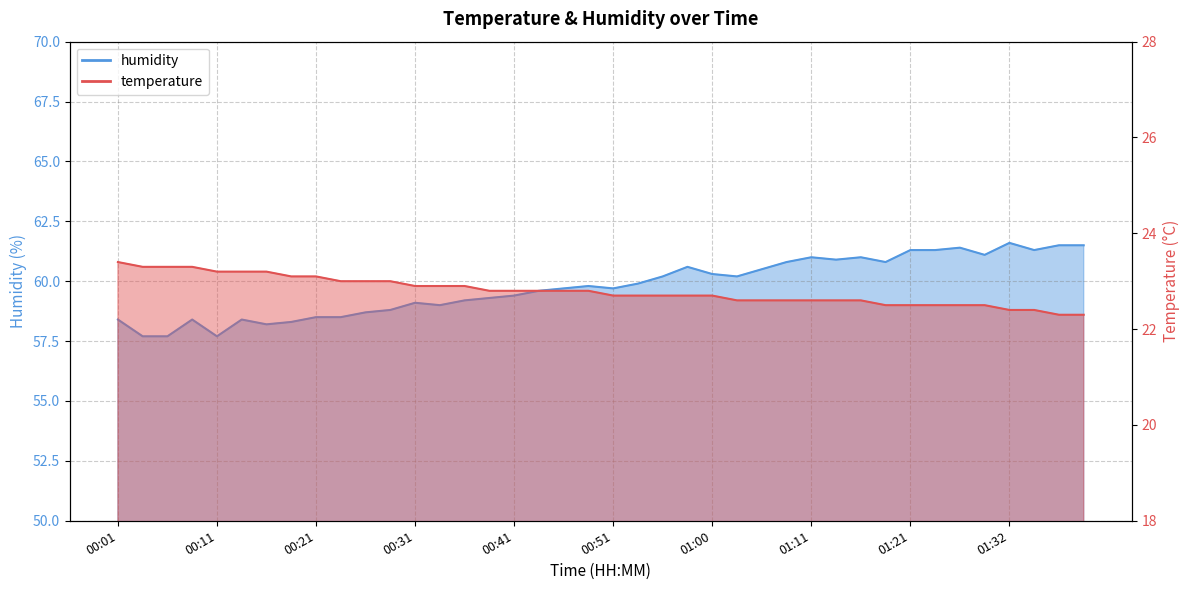

True or false: humidity and temperature cross at least once.

False